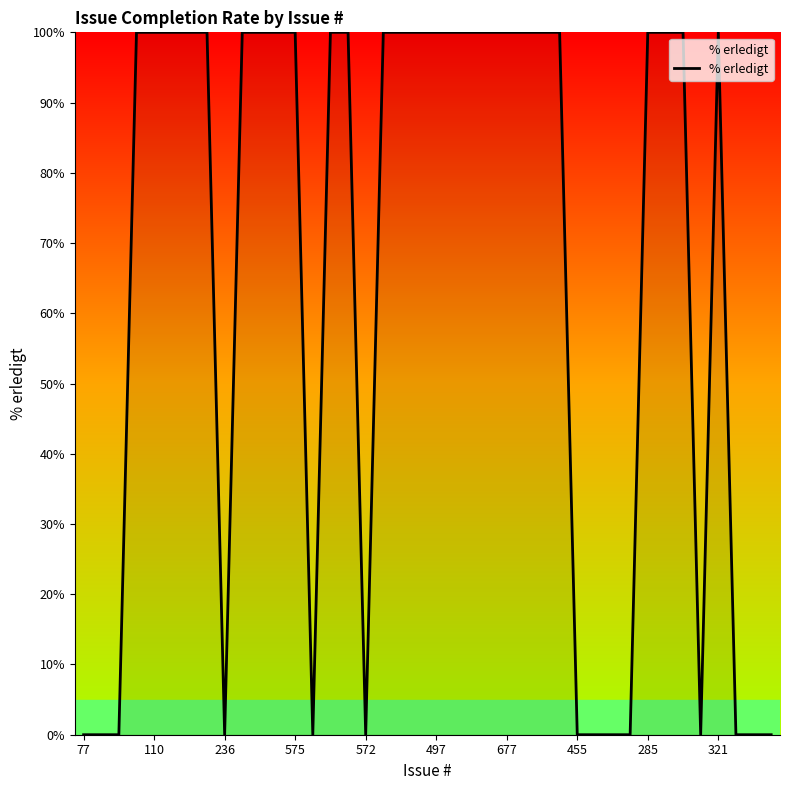

What is the maximum value shown in the chart?

100